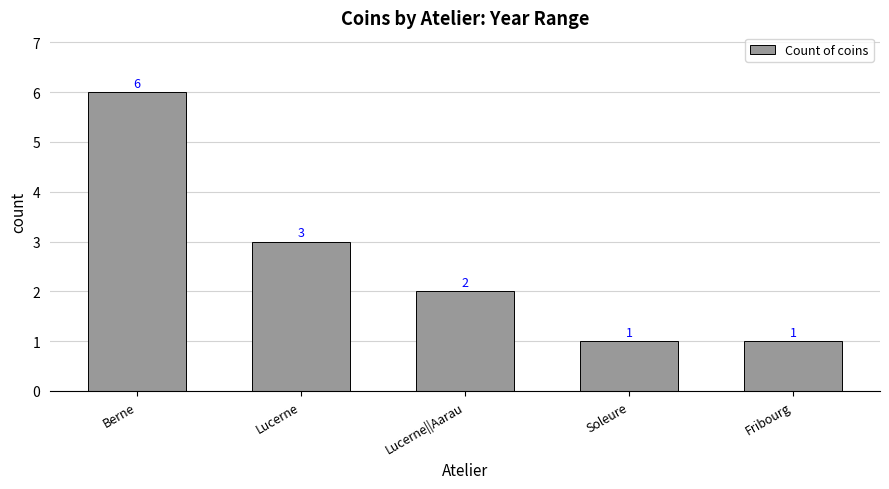

The chart shows a value of 1 at Fribourg. True or false?

True